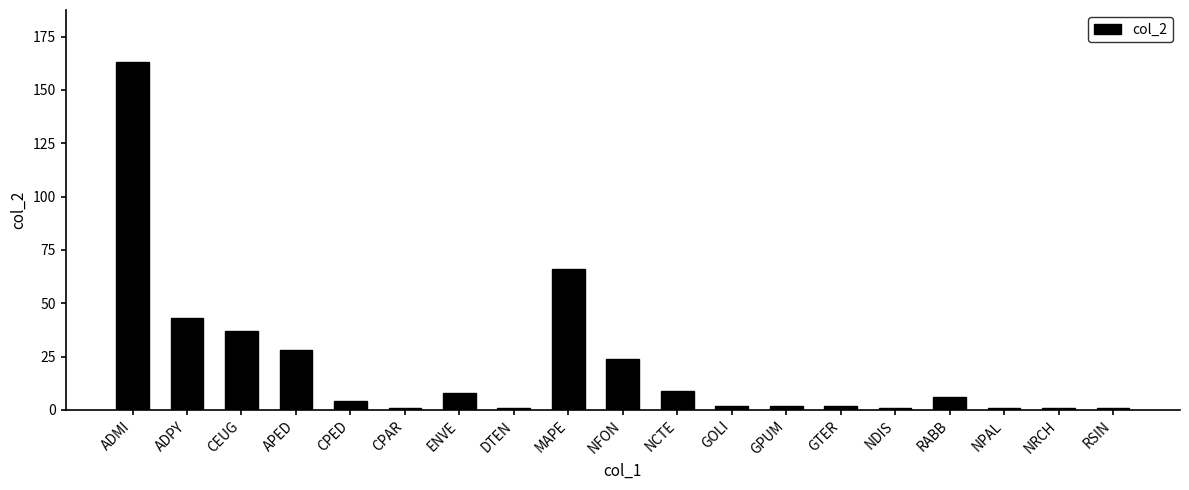

Reading left to right, transcribe all the data shown in this chart.

ADMI=163	ADPY=43	CEUG=37	APED=28	CPED=4	CPAR=1	ENVE=8	DTEN=1	MAPE=66	NFON=24	NCTE=9	GOLI=2	GPUM=2	GTER=2	NDIS=1	RABB=6	NPAL=1	NRCH=1	RSIN=1